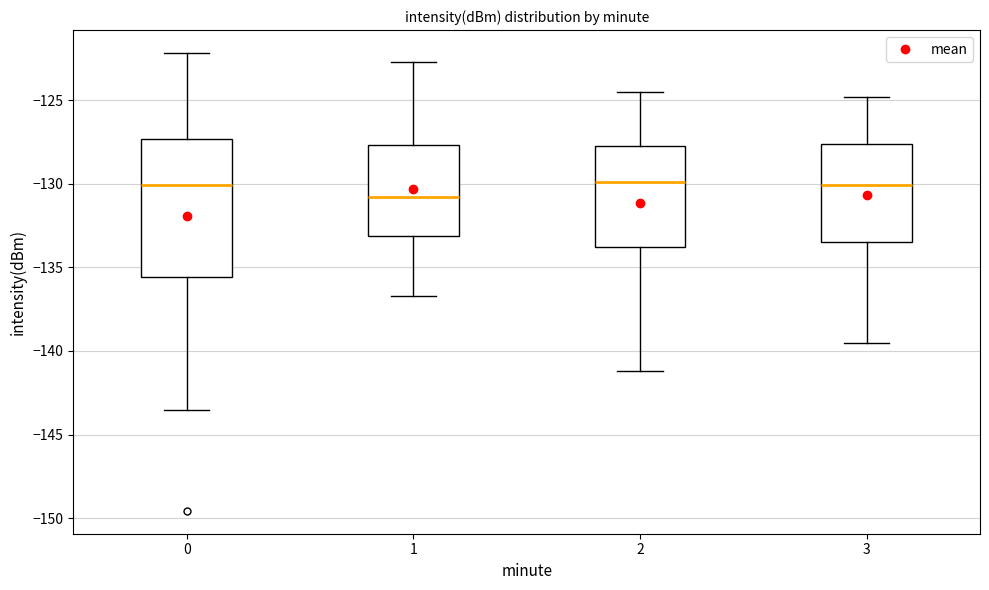

Comparing the boxes themselves (not the whiskers), which one is the tallest?

0